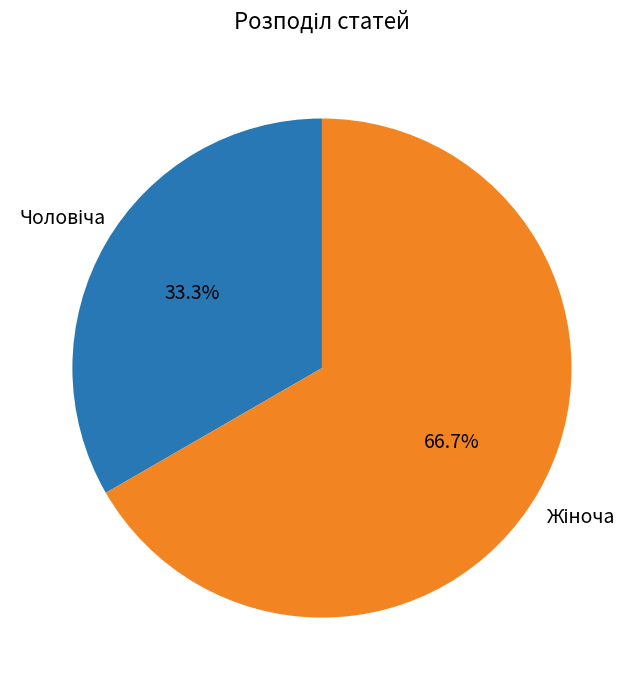

Is there a majority slice in this chart?

Yes